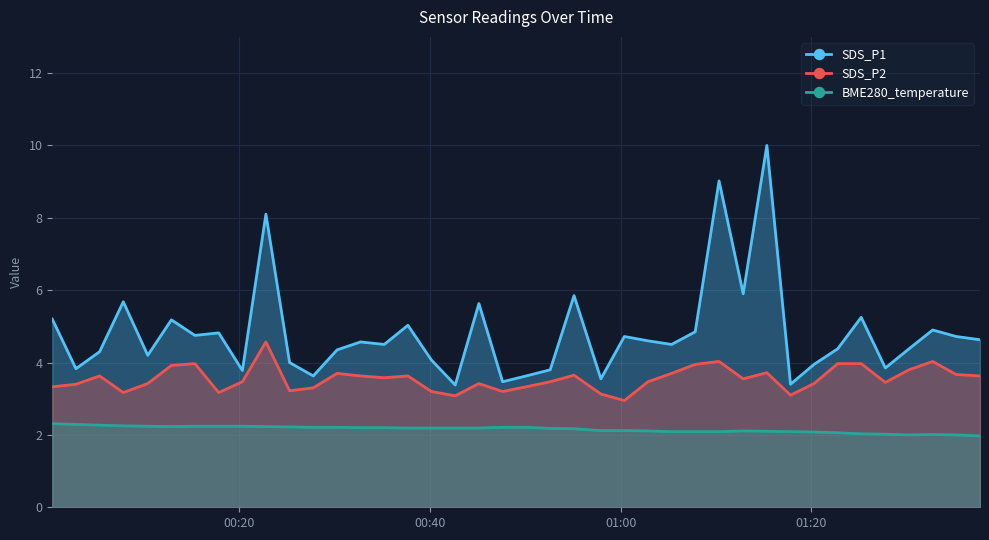

What is the minimum value for SDS_P2?

3.0